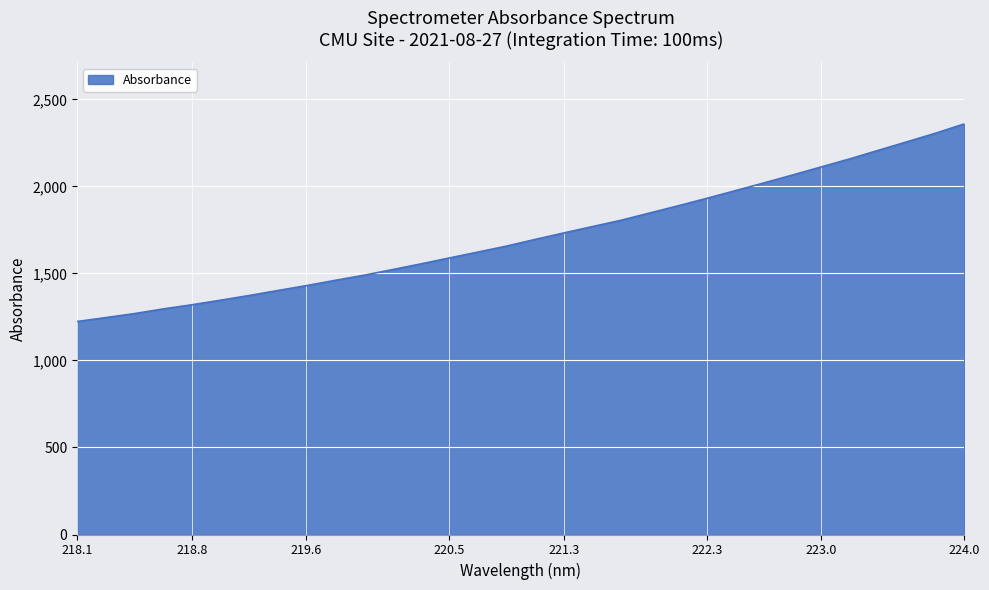

What is the maximum value shown in the chart?

2359.3